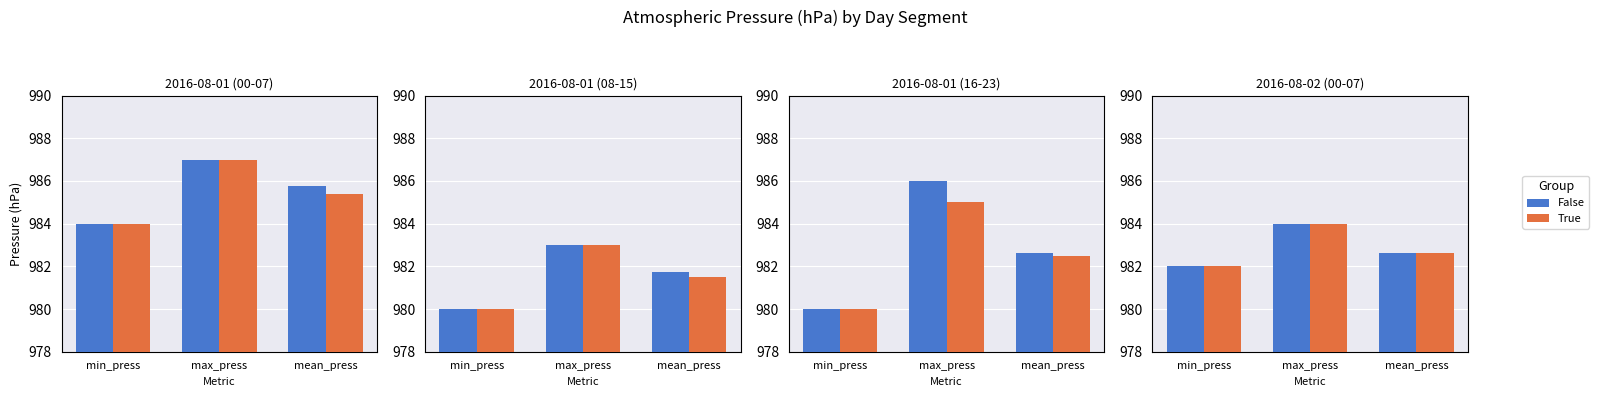

How many groups of bars are there?

3